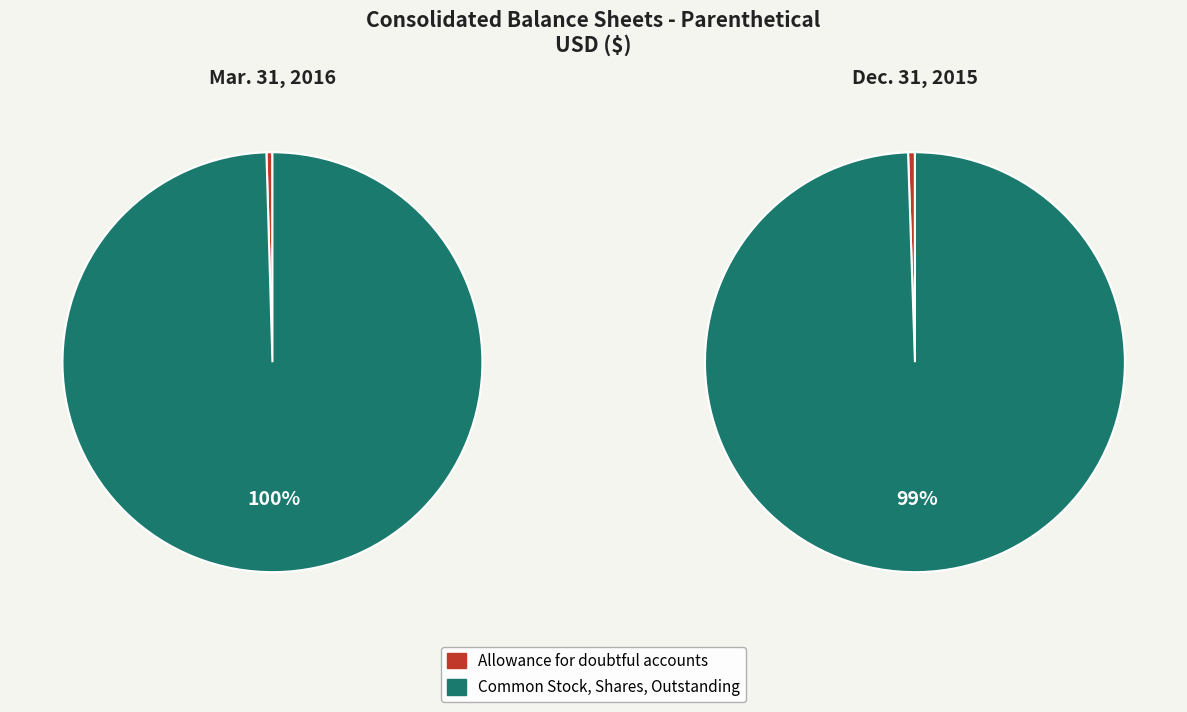

To the nearest percent, what percentage of the pie is Allowance for doubtful accounts?

1%